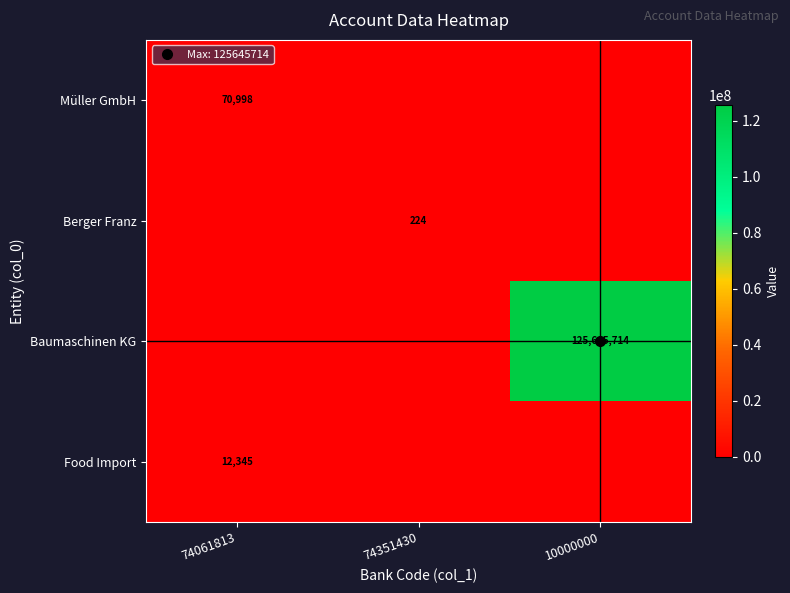

At which label does Müller GmbH reach its peak?

74061813